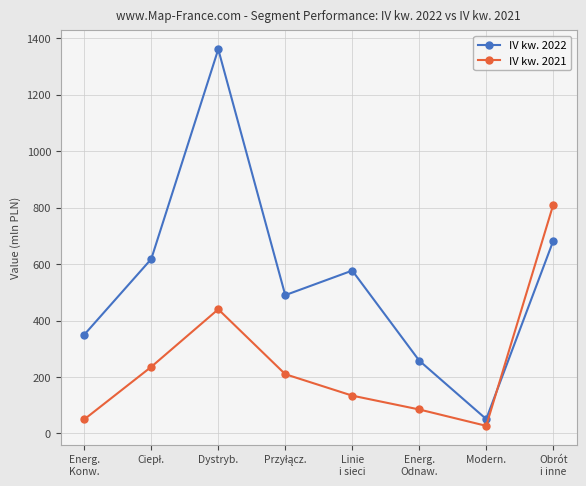

What is the average value of the IV kw. 2022 series?

548